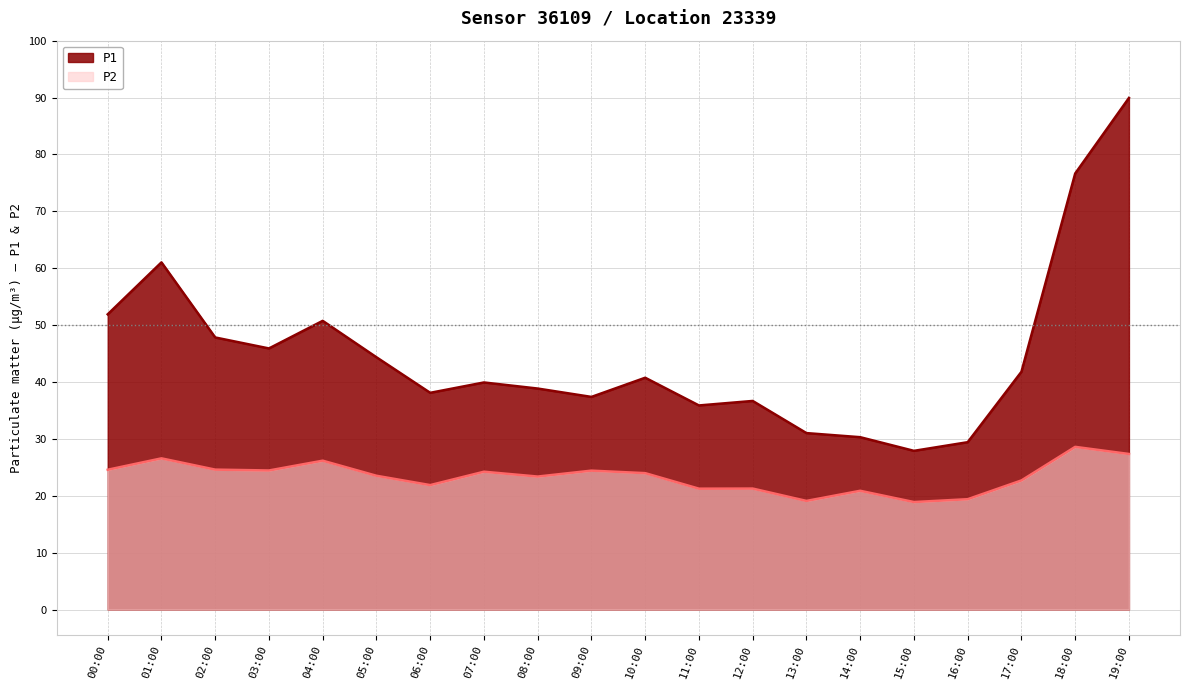

Which series has the largest total across all categories?

P1